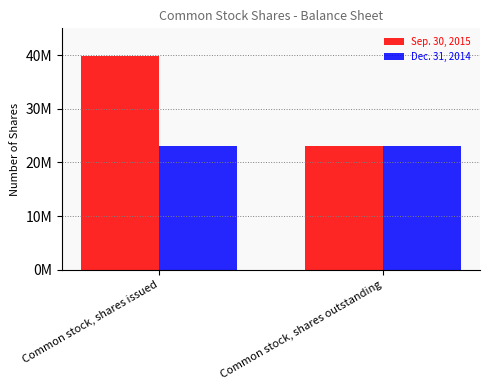

What is the value of the Dec. 31, 2014 bar at the 1st from the left?

23005209